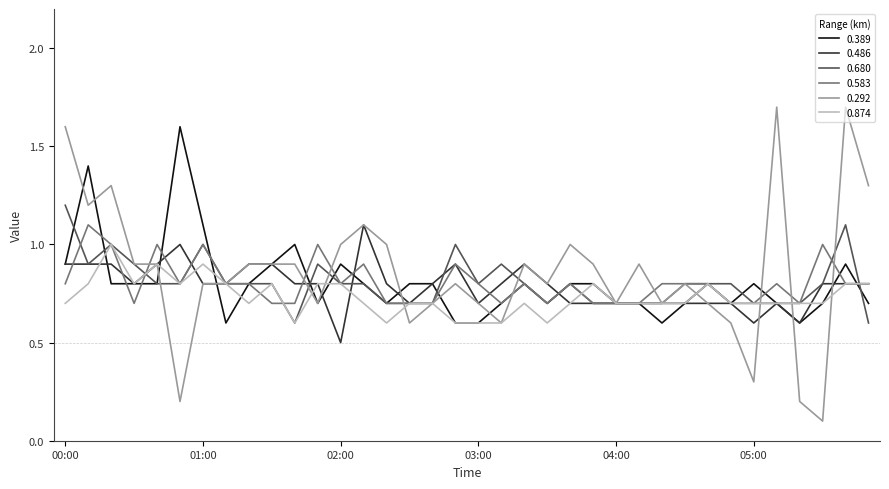

What is the maximum value for 0.292?

1.7